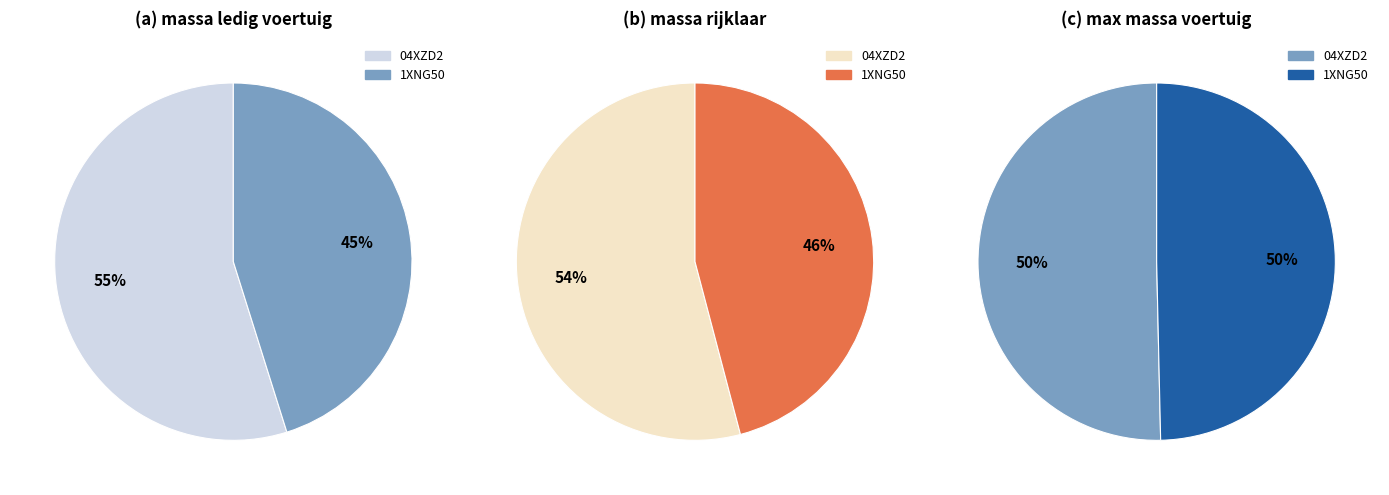

To the nearest percent, what is the average slice percentage?

50%